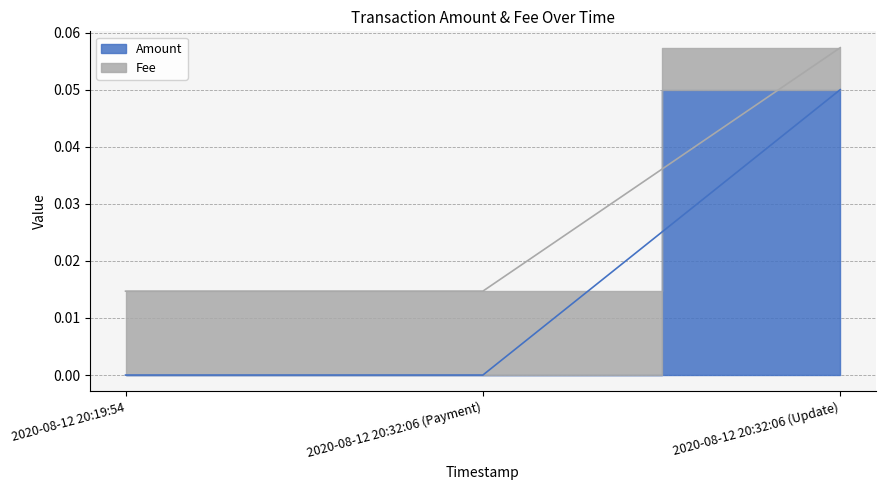

What is the label of the 2nd point from the right?

2020-08-12 20:32:06 (Payment)